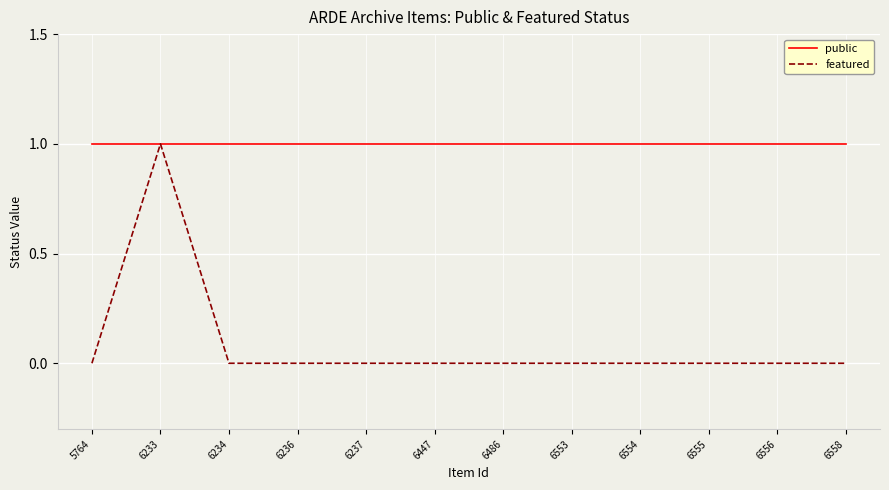

What are all the series names shown in the legend?

public, featured